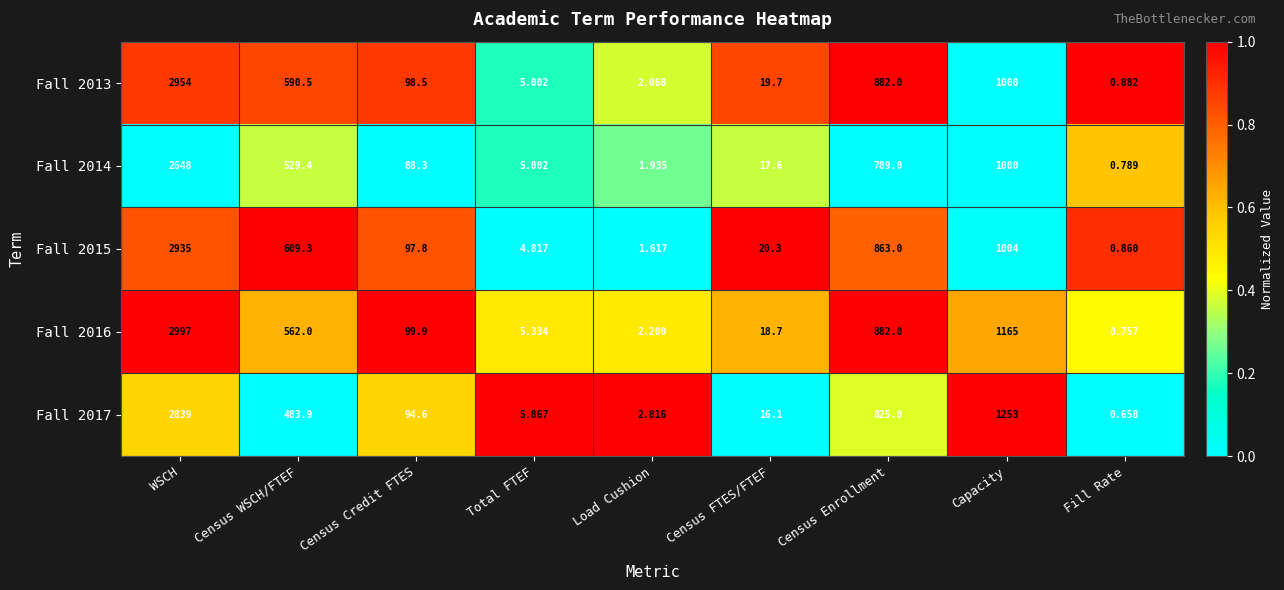

Rank the categories by Fall 2017 value from lowest to highest.

Fill Rate, Load Cushion, Total FTEF, Census FTES/FTEF, Census Credit FTES, Census WSCH/FTEF, Census Enrollment, Capacity, WSCH